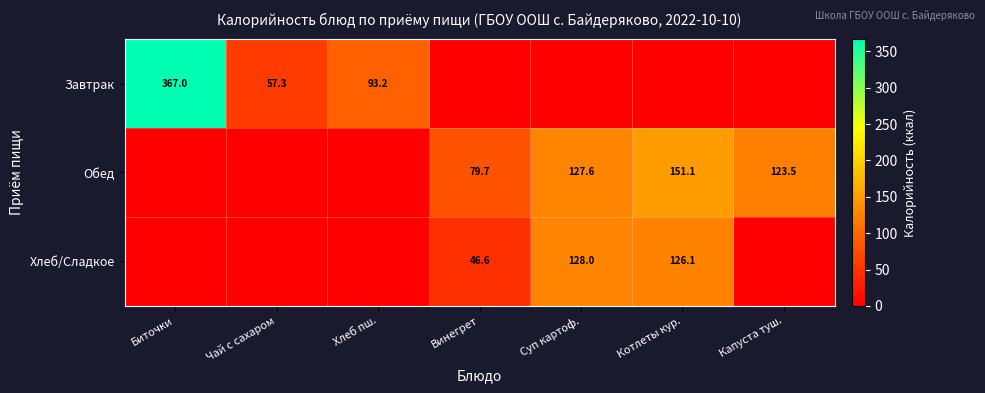

Is it true that Обед equals 63.8 at Капуста туш.?

False